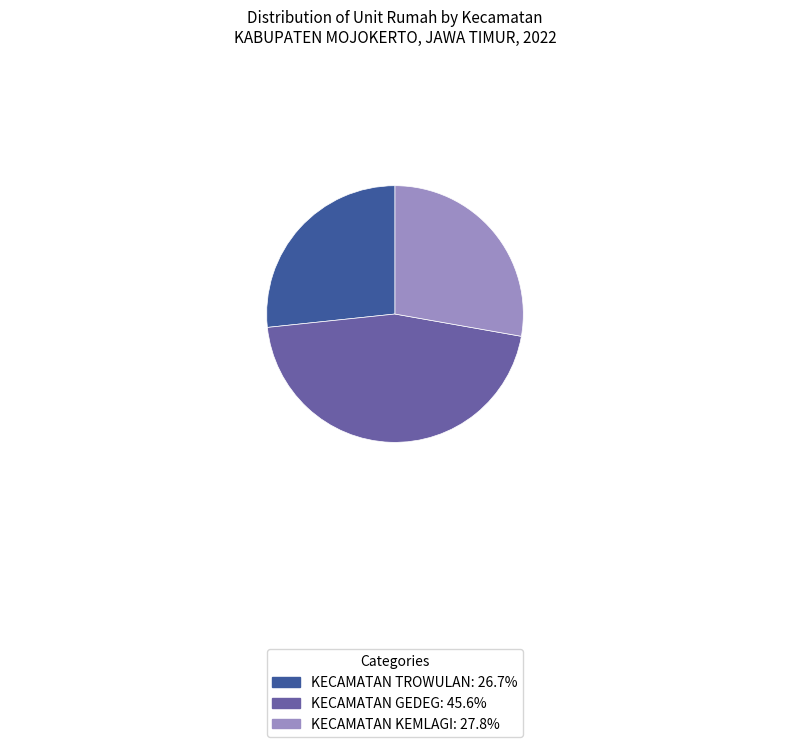

Count the number of slices in the pie.

3